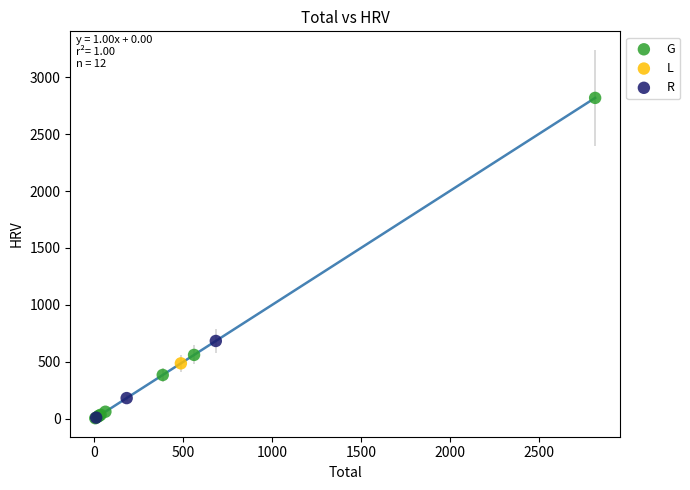

What are all the series names shown in the legend?

G, L, R